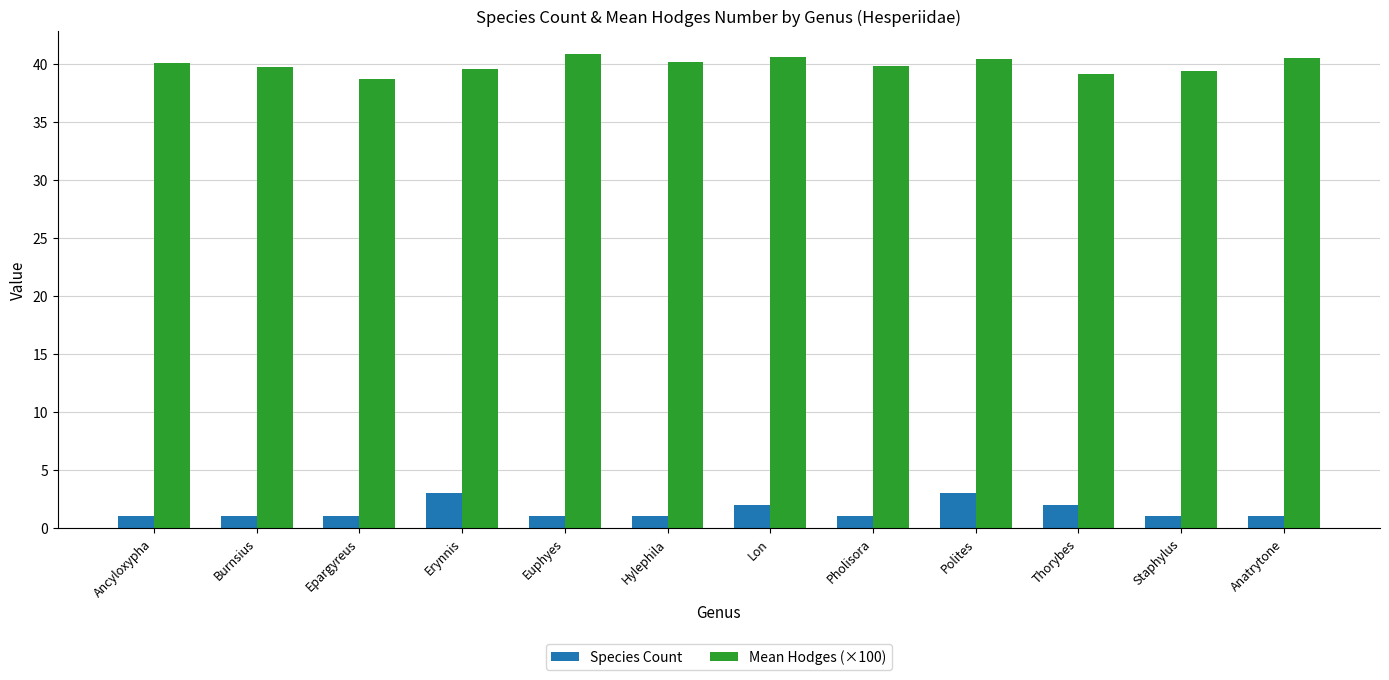

At which category is the sum across all series the highest?

Polites